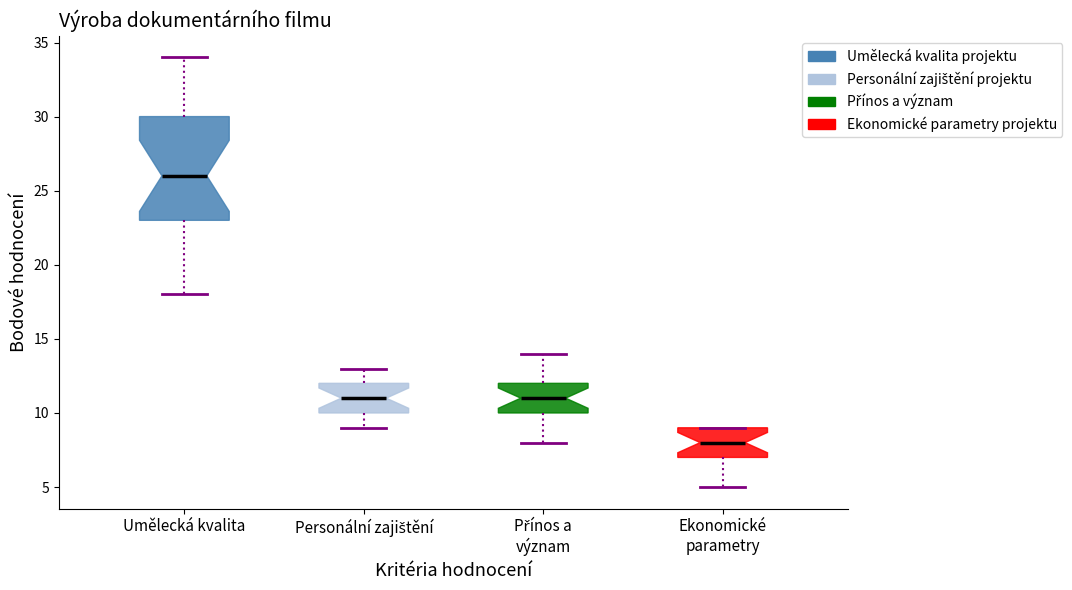

Which box has the lowest median line?

Ekonomické parametry